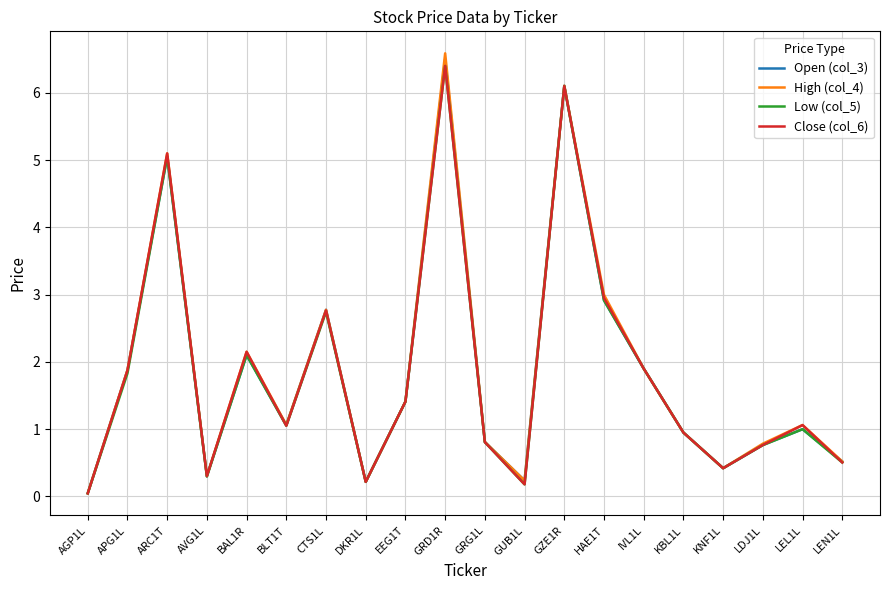

What is the total value across all series at ARC1T?

20.3